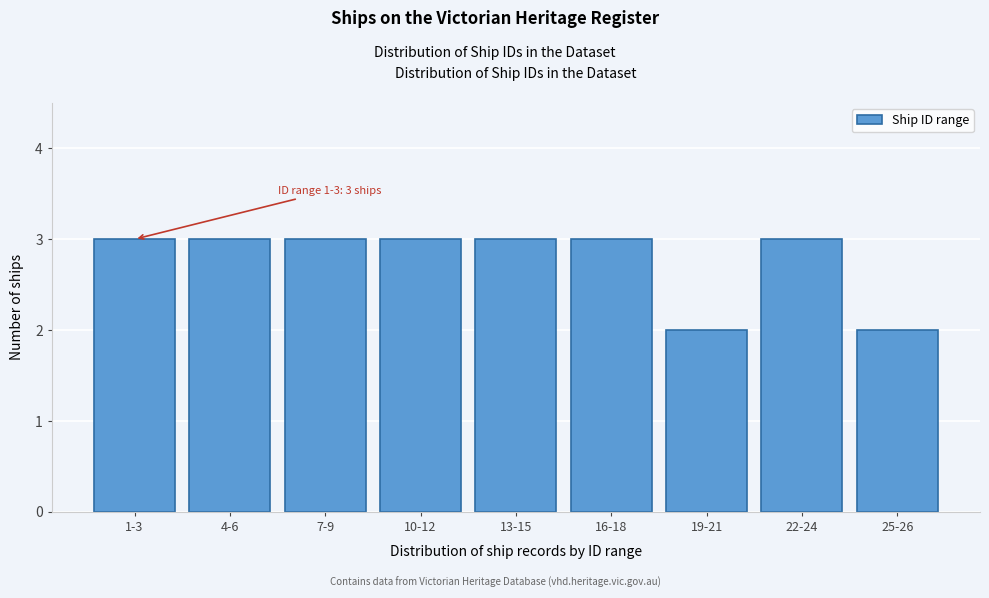

Reading left to right, transcribe all the data shown in this chart.

3	3	3	3	3	3	2	3	2